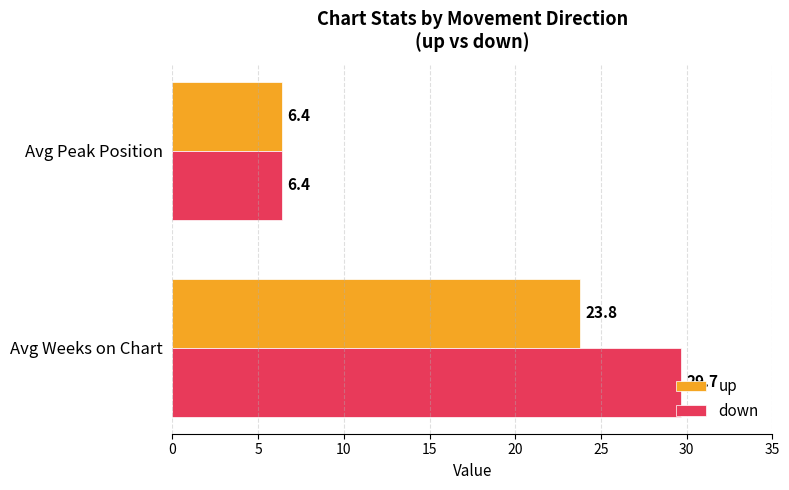

At how many categories does at least one series exceed 10?

1